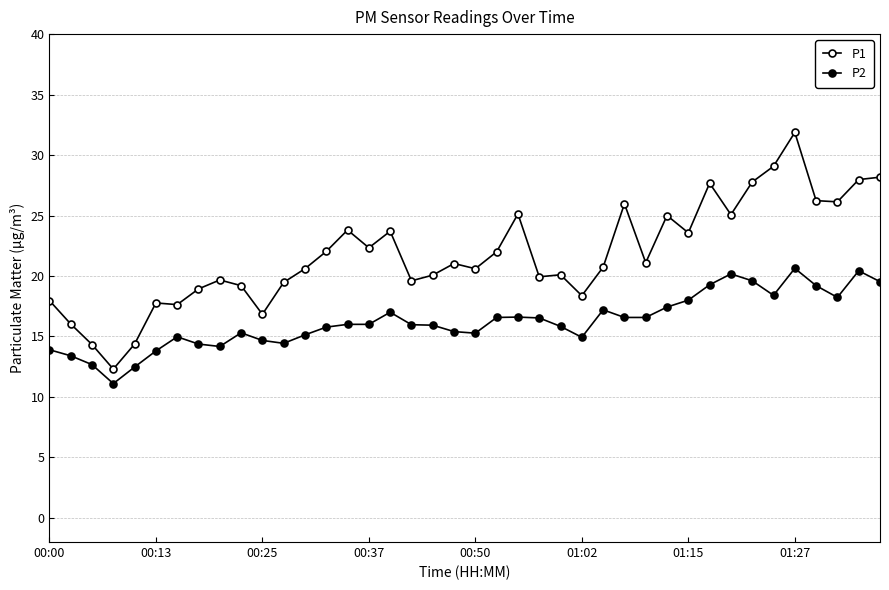

True or false: P1 and P2 intersect in this chart.

False